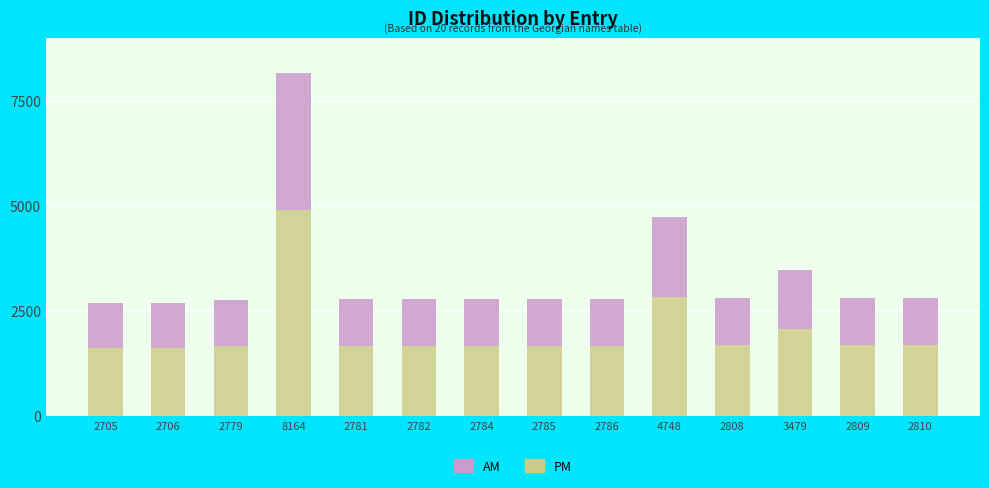

What is the difference between the maximum and minimum values in the PM series?

3275